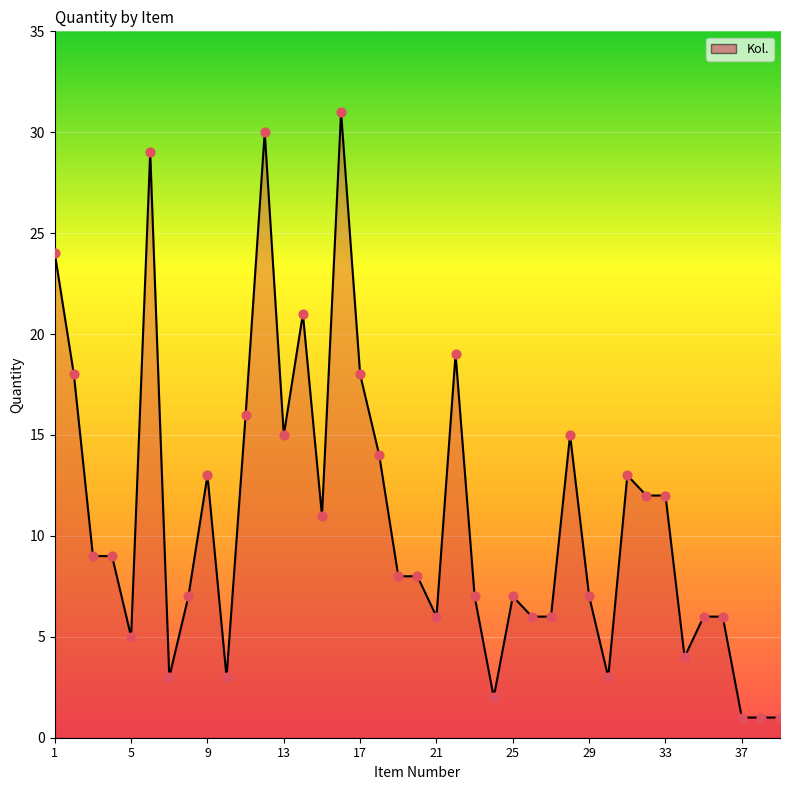

What is the difference between the maximum and minimum values?

30